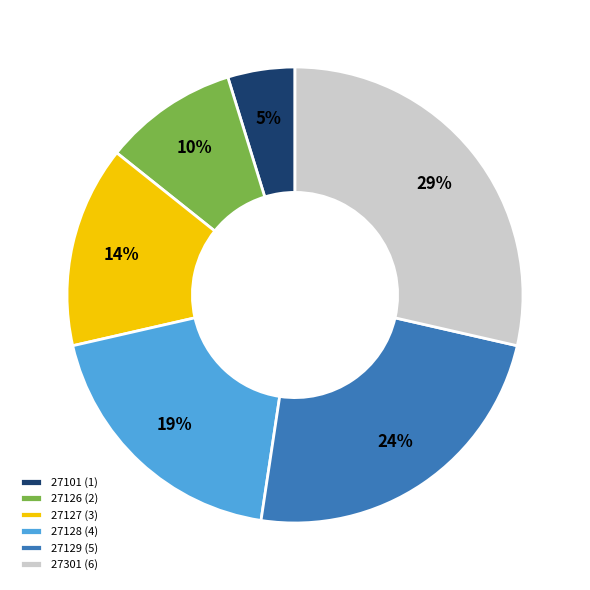

Rank the categories by value from highest to lowest.

27301, 27129, 27128, 27127, 27126, 27101